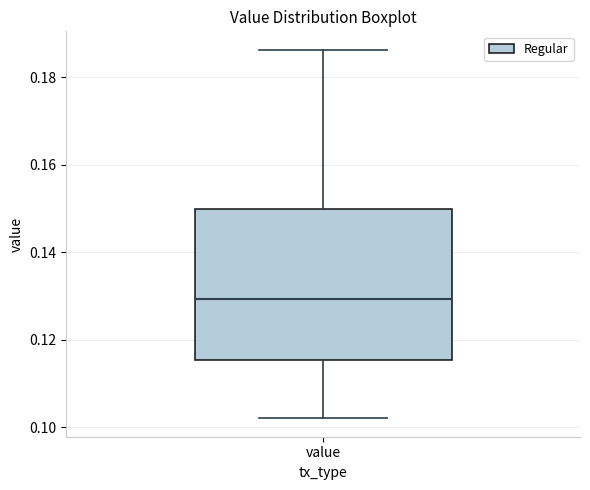

Transcribe this box plot: give where the median line is, the range the box spans, and where the two whiskers end, as read against the y-axis. The values are not printed on the chart, so give them approximately, as read against the axis.

median 0.130, box 0.116 to 0.150, whiskers 0.102 to 0.186